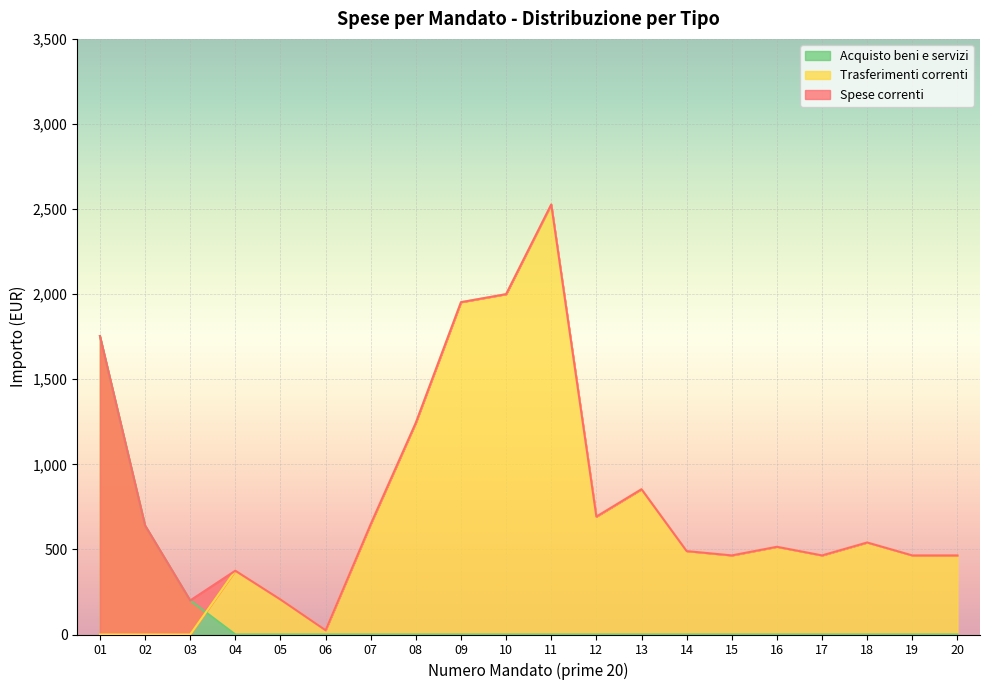

Reading left to right, transcribe all the data shown in this chart.

Spese correnti: 1754.0	640.5	200.0	375.0	206.0	25.3	648.6	1244.5	1952.8	2000.0	2526.9	692.8	853.7	490.1	464.8	515.4	464.8	540.8	464.8	464.8
Trasferimenti correnti: 0.0	0.0	0.0	375.0	206.0	25.3	648.6	1244.5	1952.8	2000.0	2526.9	692.8	853.7	490.1	464.8	515.4	464.8	540.8	464.8	464.8
Acquisto beni e servizi: 1754.0	640.5	200.0	0.0	0.0	0.0	0.0	0.0	0.0	0.0	0.0	0.0	0.0	0.0	0.0	0.0	0.0	0.0	0.0	0.0